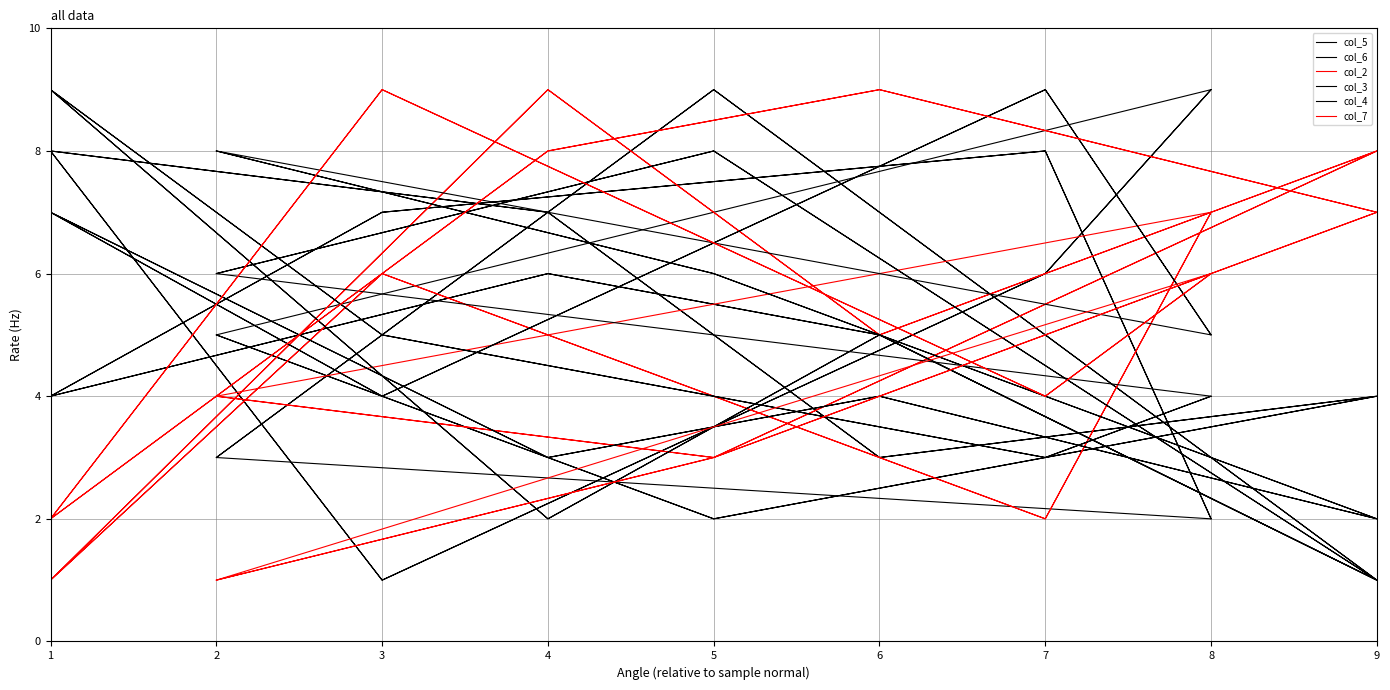

Is the value of col_4 at 9 greater than the value of col_3 at 3?

No